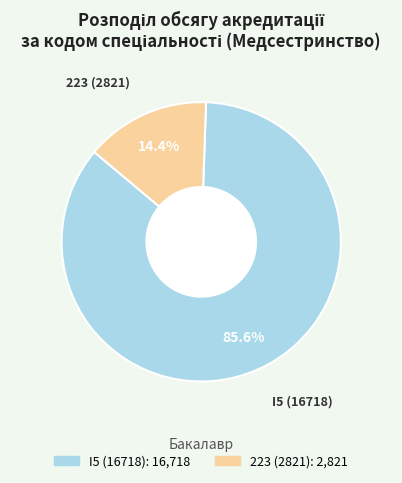

What portion of the pie excludes 223 (2821)?

85.6%